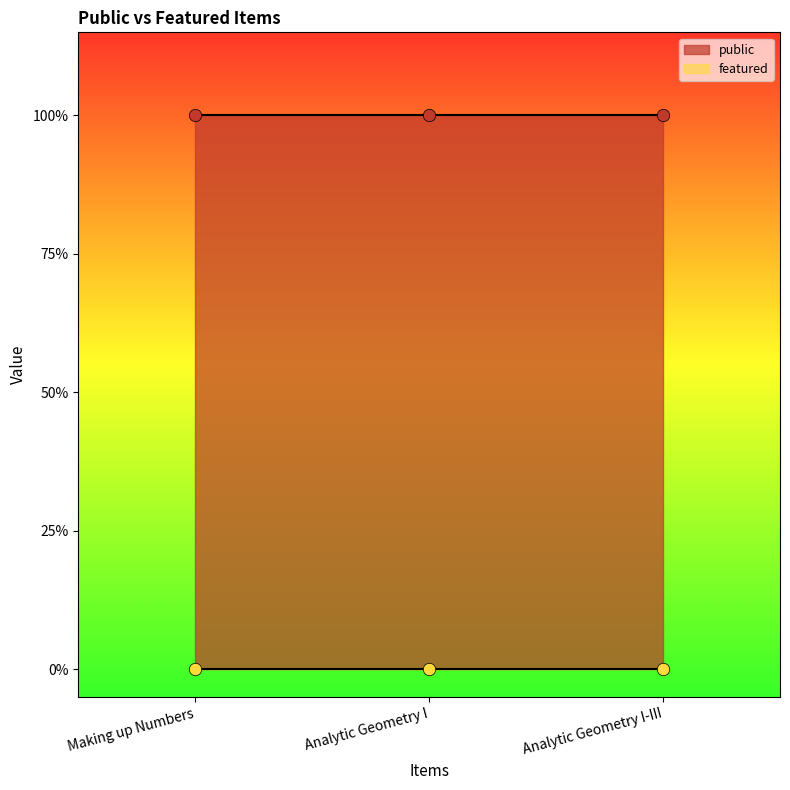

Which series reaches the maximum Y coordinate?

public